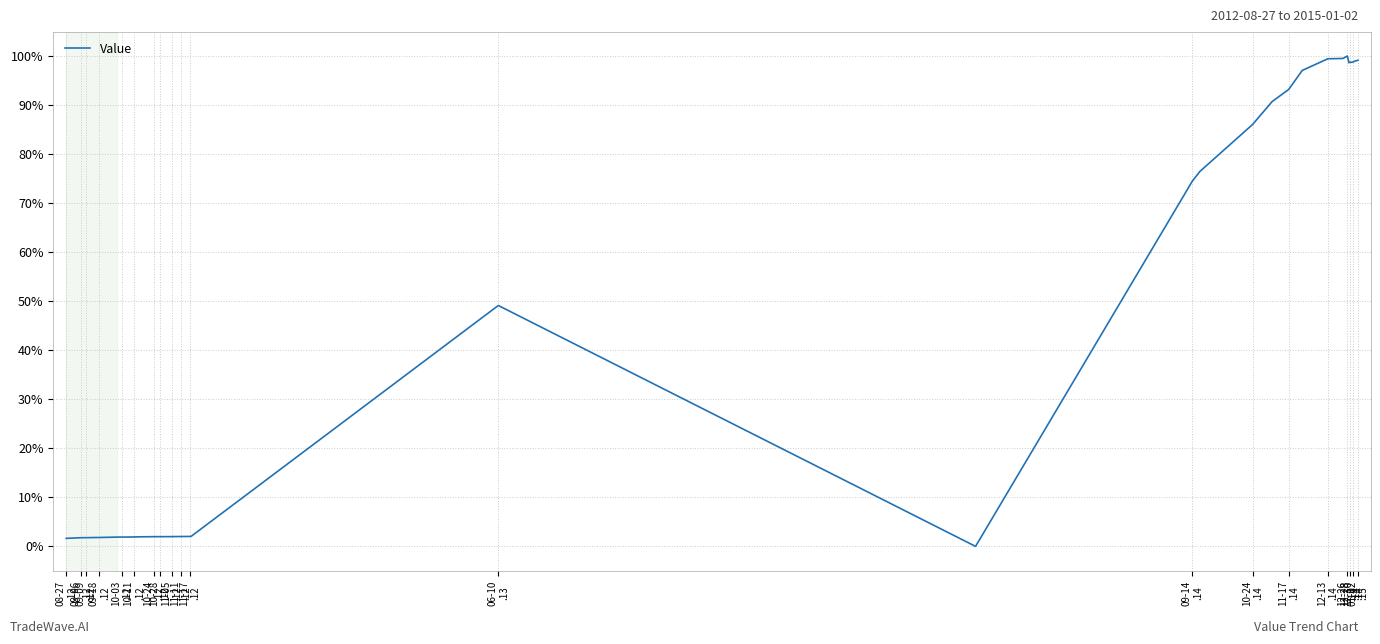

What is the maximum value shown in the chart?

100.0